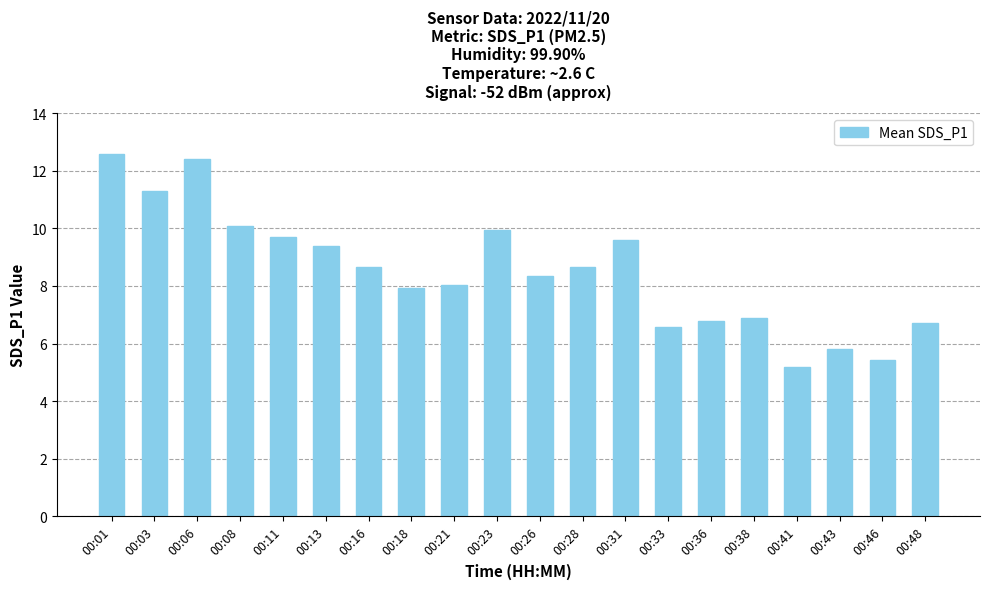

Reading left to right, transcribe all the data shown in this chart.

12.6	11.3	12.4	10.1	9.7	9.4	8.7	7.9	8.0	9.9	8.3	8.7	9.6	6.6	6.8	6.9	5.2	5.8	5.4	6.7